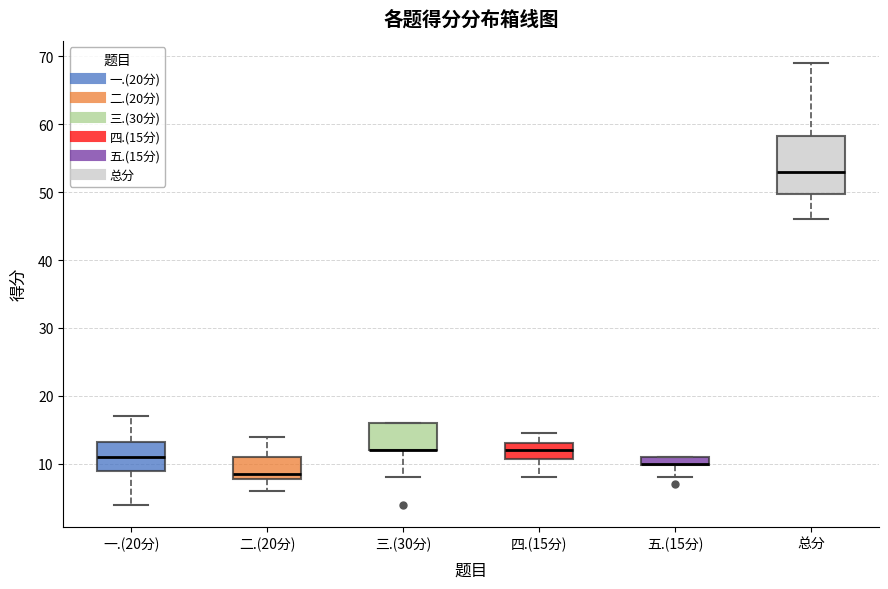

Where does the lower whisker of the box for 一.(20分) end on the y-axis? The values are not printed on the chart, so give them approximately, as read against the axis.

4